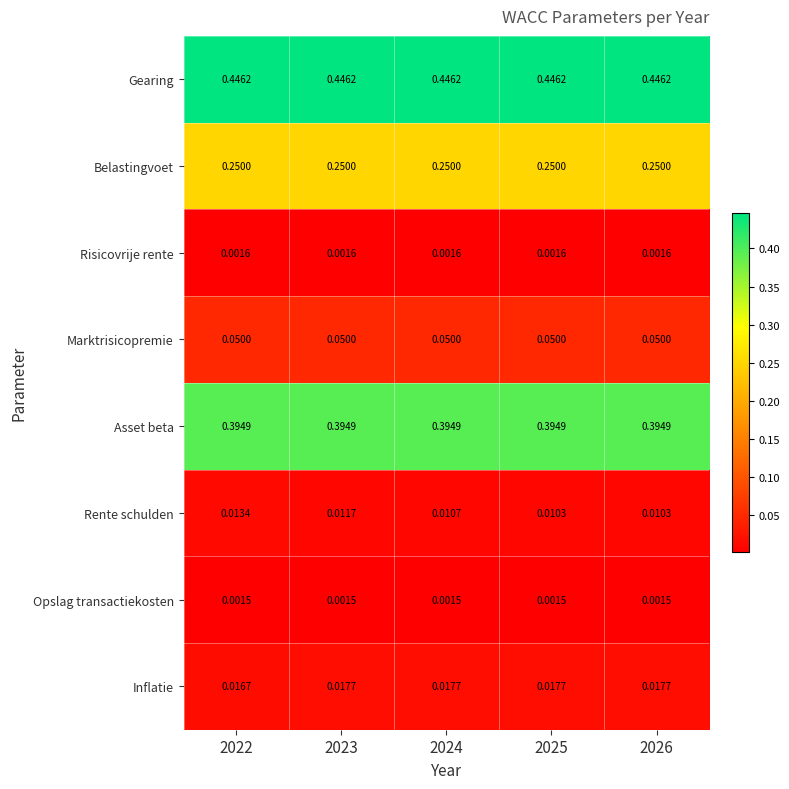

At which category is the sum across all series the highest?

2022